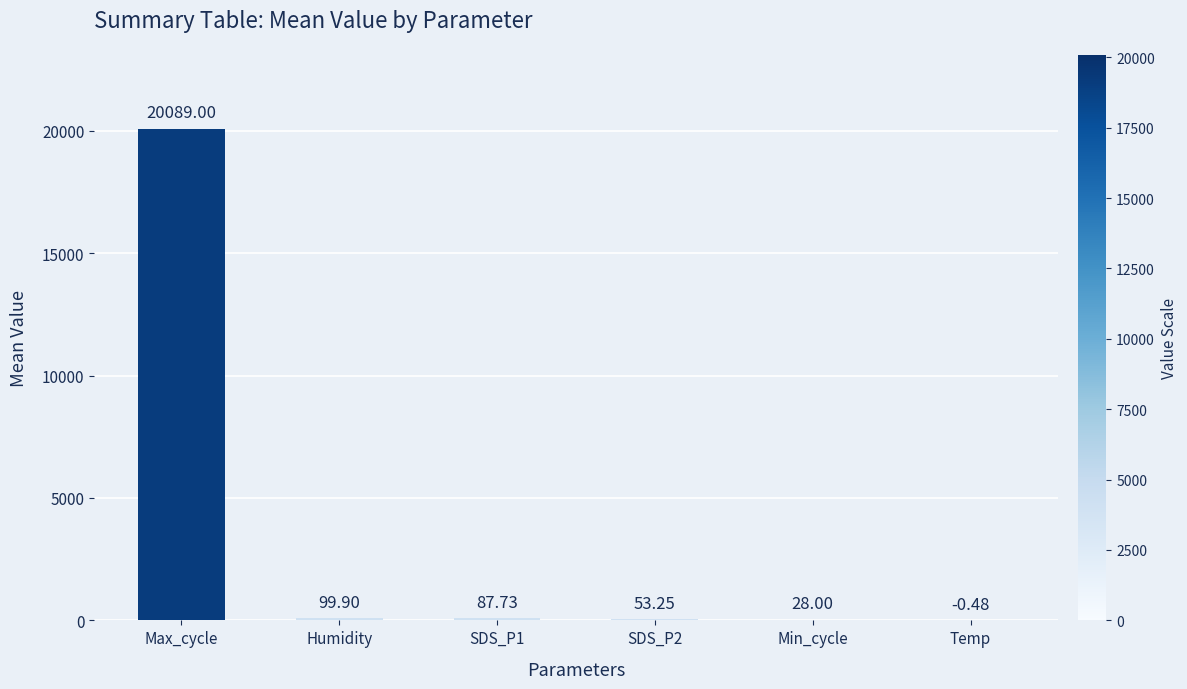

At which category does the chart reach its peak across all series?

Max_cycle